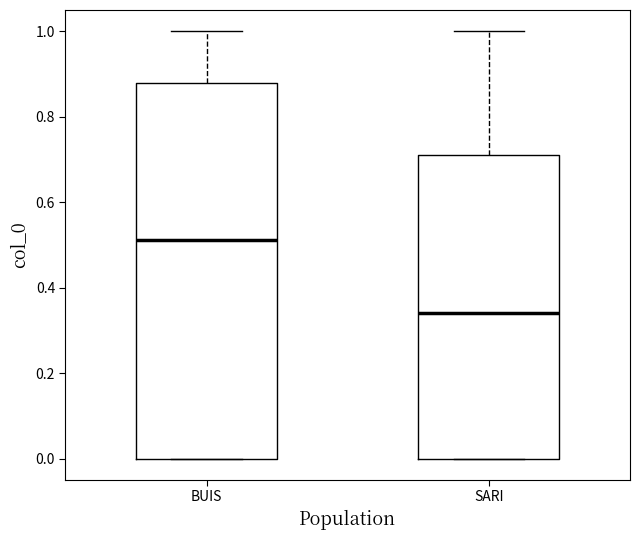

Where does the upper whisker of the box for SARI end on the y-axis? The values are not printed on the chart, so give them approximately, as read against the axis.

1.00